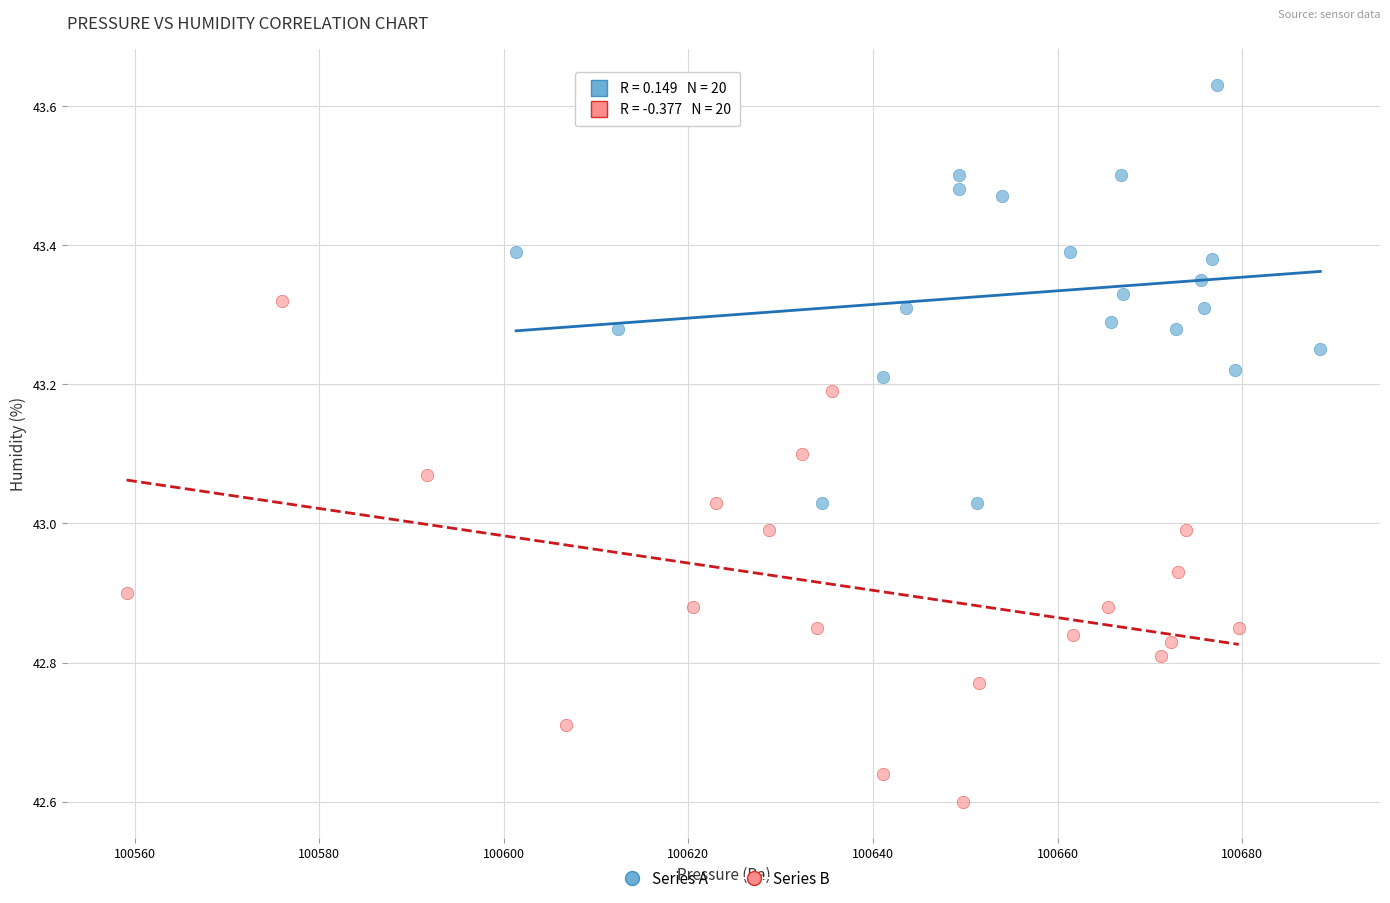

Which series reaches the minimum Y coordinate?

Series B